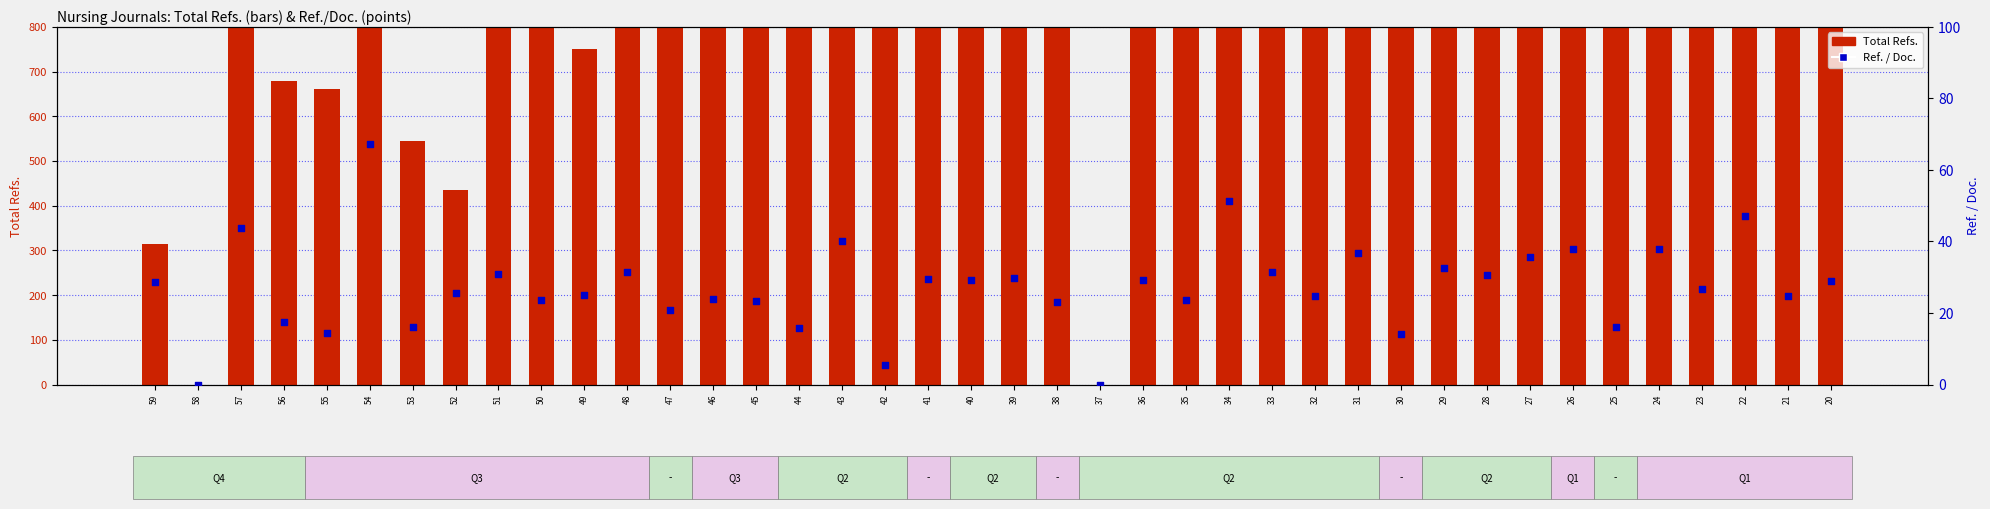

At which category is the sum across all series the highest?

24